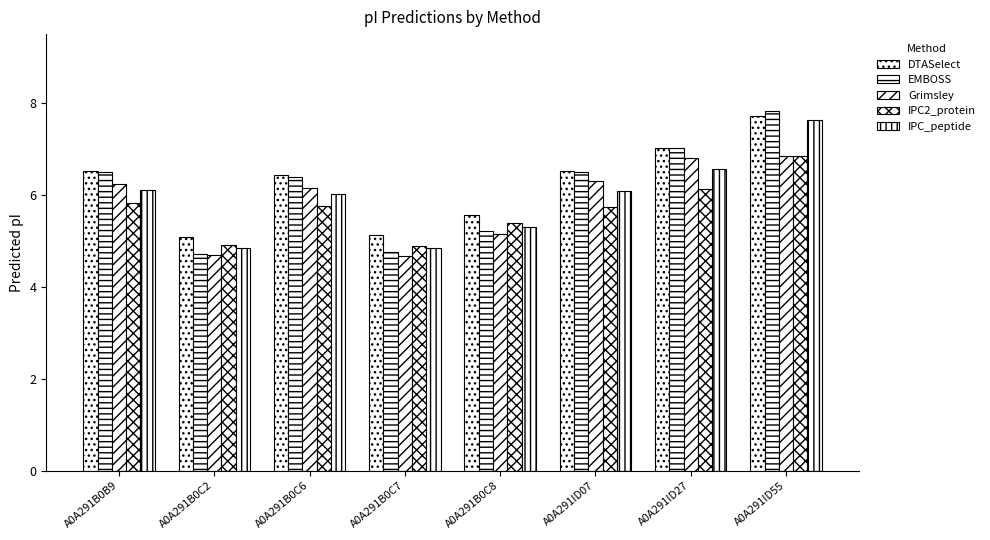

What is the minimum value shown in the chart?

4.7